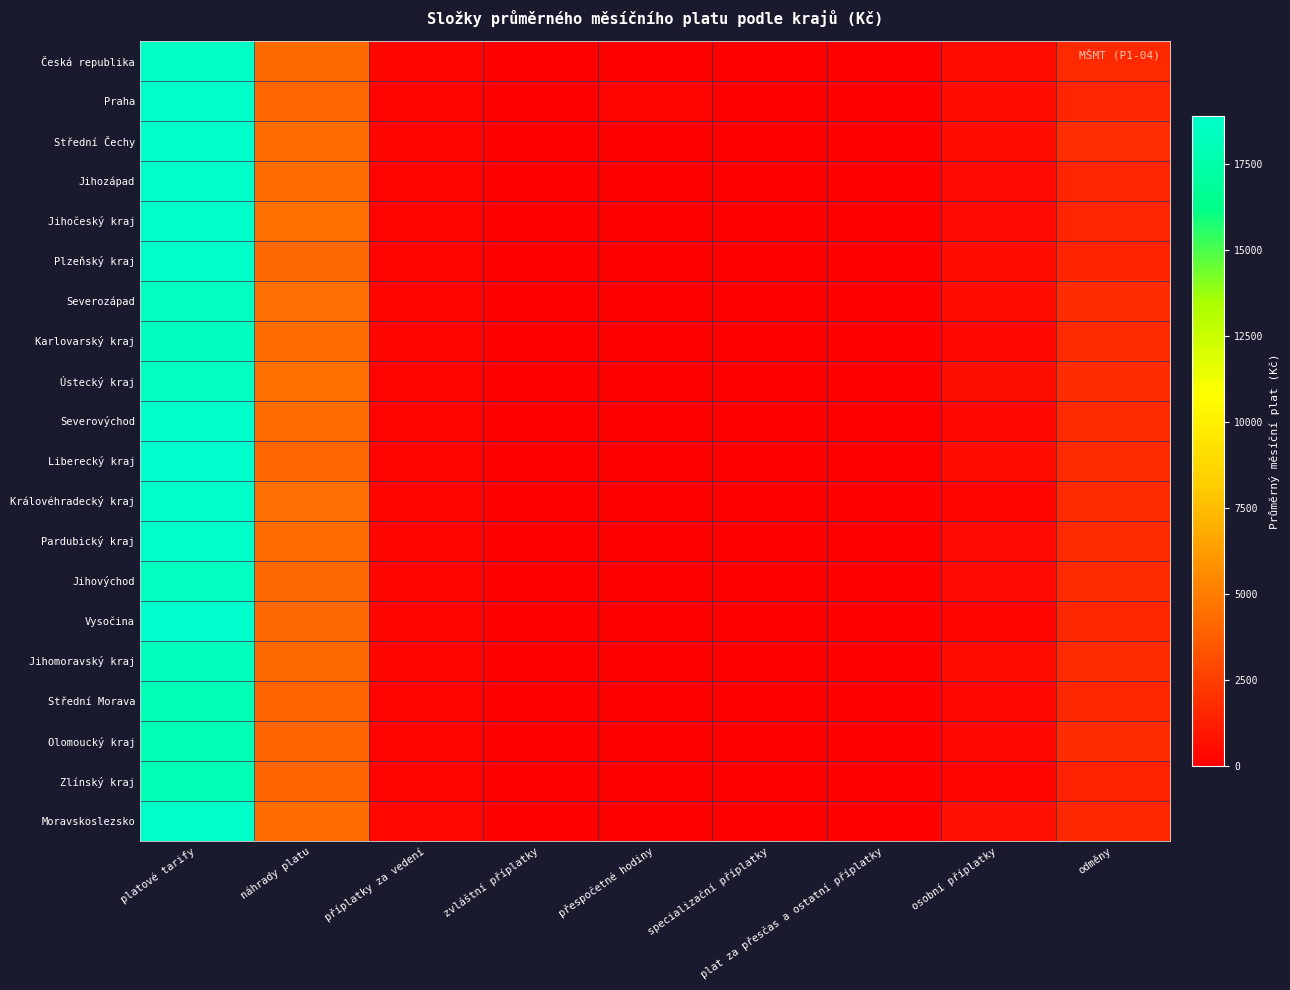

What is the total value across all series at odměny?

33101.4